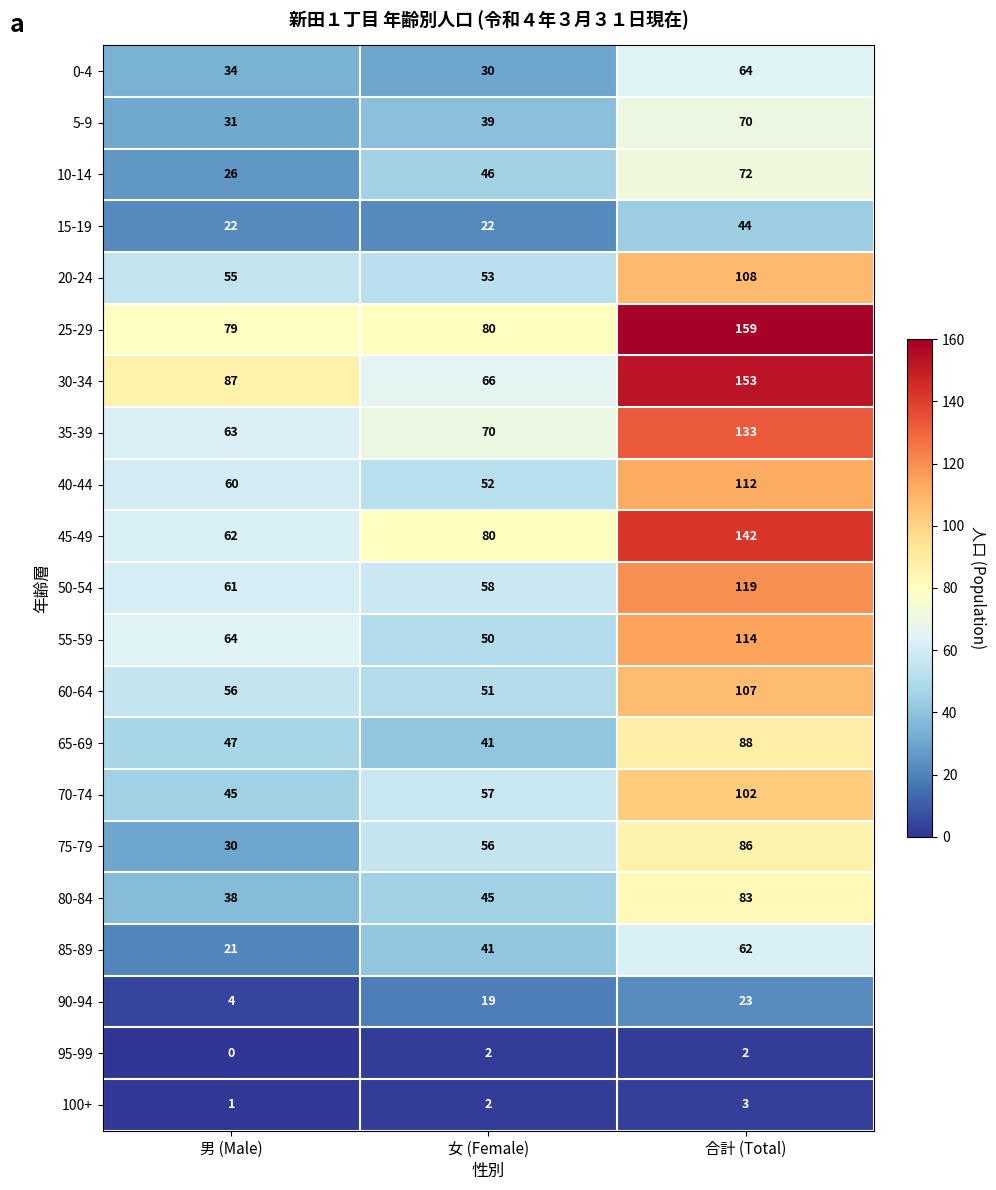

What is the greatest value displayed?

159